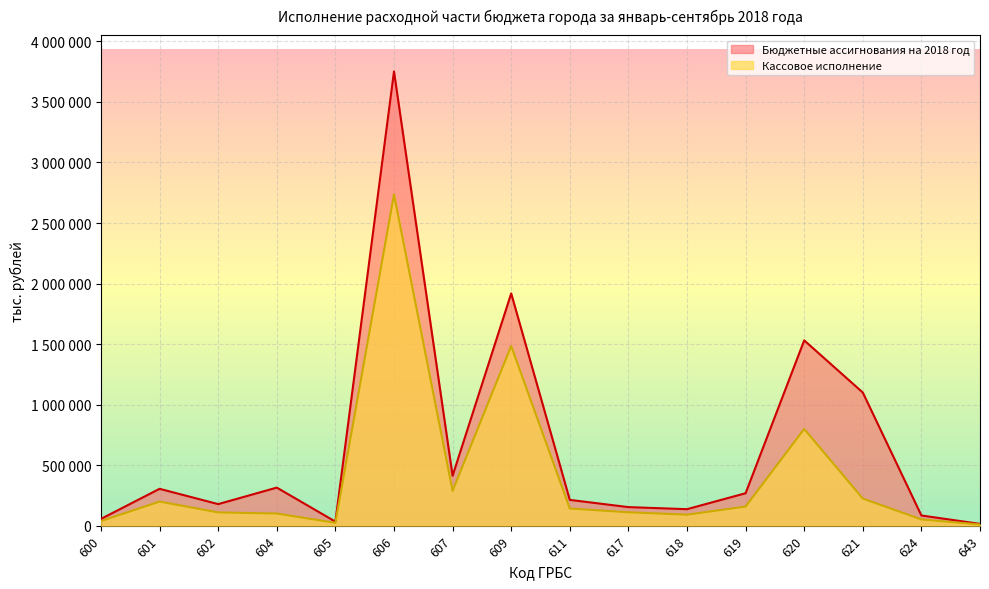

What is the value of the Кассовое исполнение point at the 1st from the left?

37861